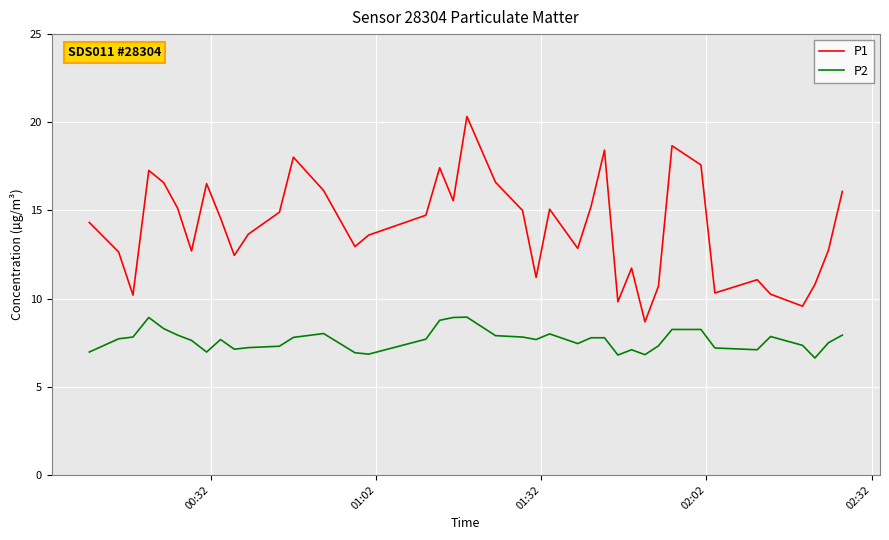

What is the maximum value shown in the chart?

20.3